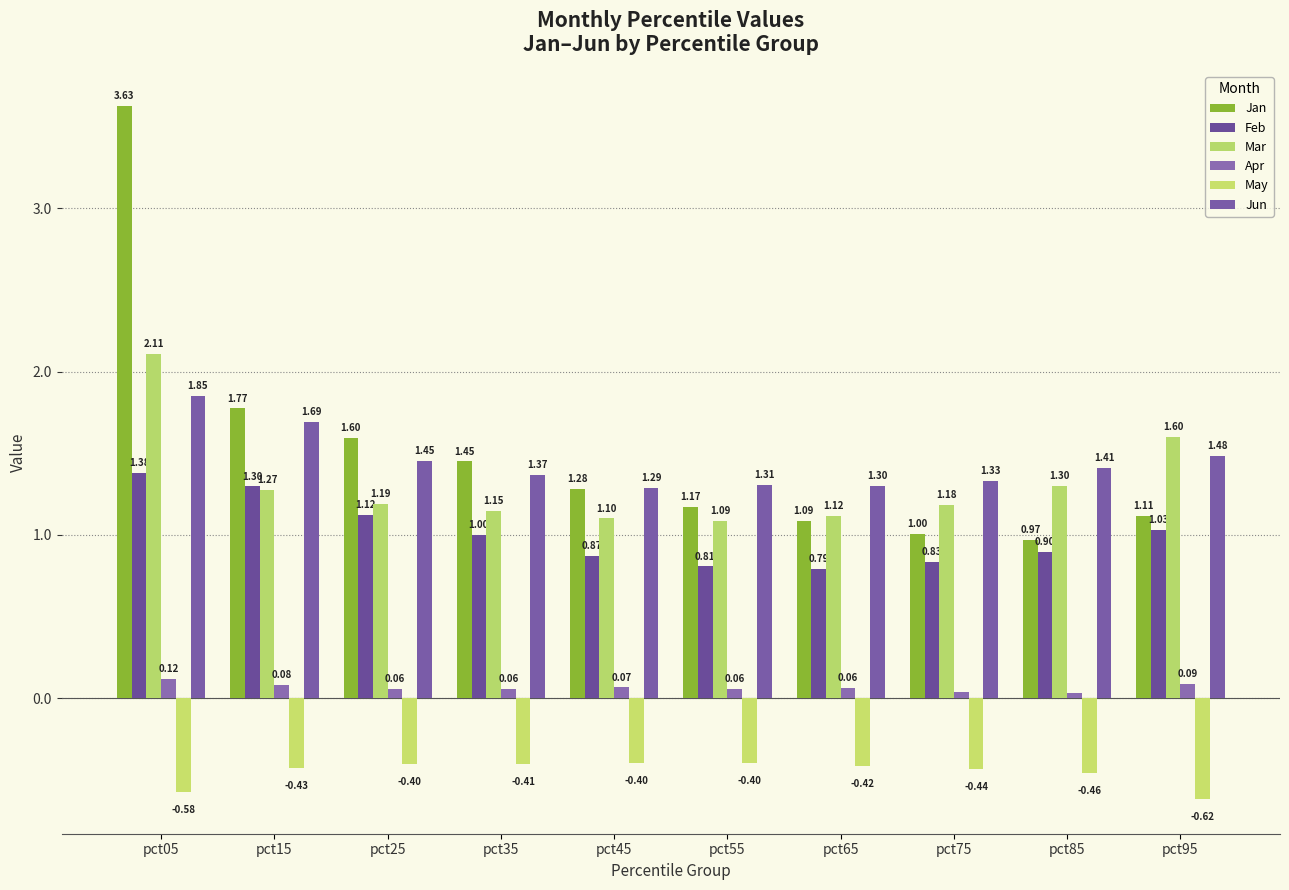

Between pct45 and pct95, which series saw the biggest shift?

Mar